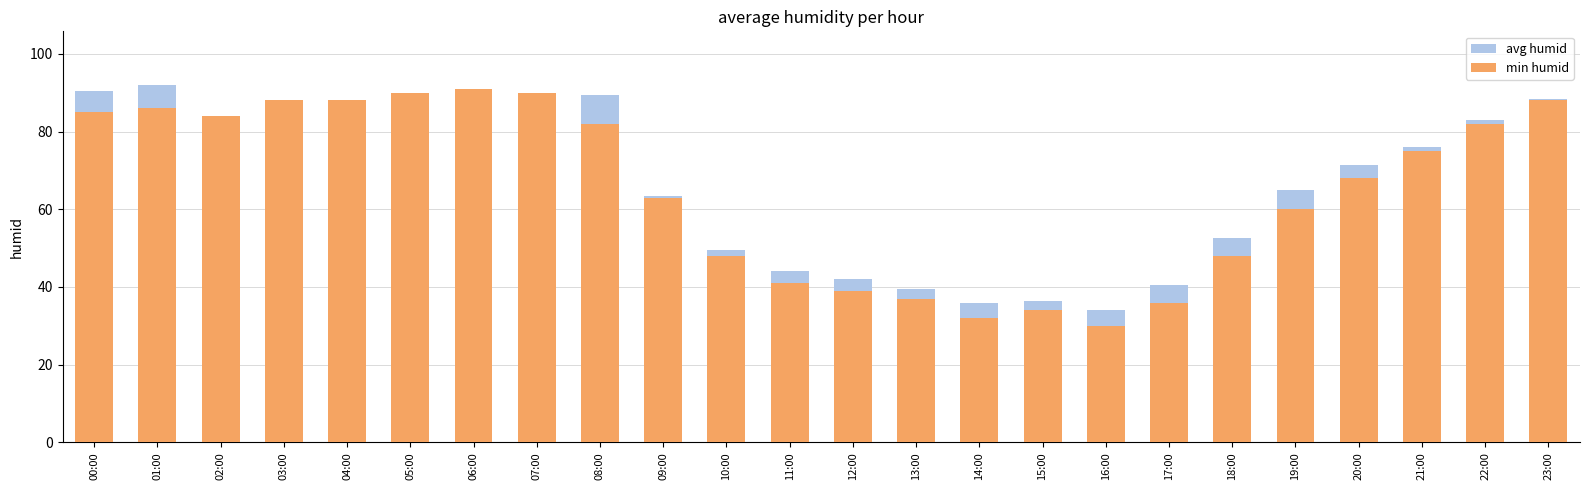

What is the difference between the avg humid values at 17:00 and 06:00?

50.5